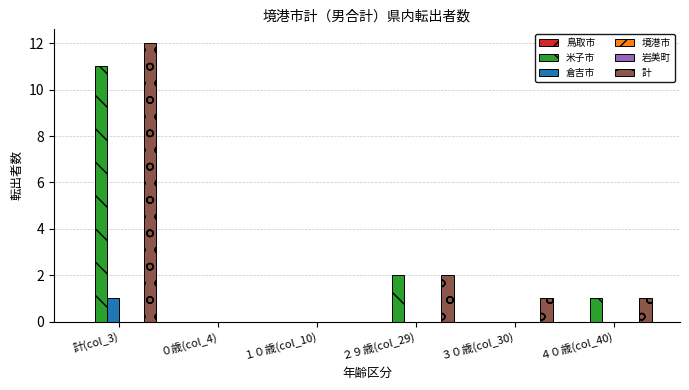

The value of 鳥取市 at ２９歳(col_29) is 0. True or false?

True